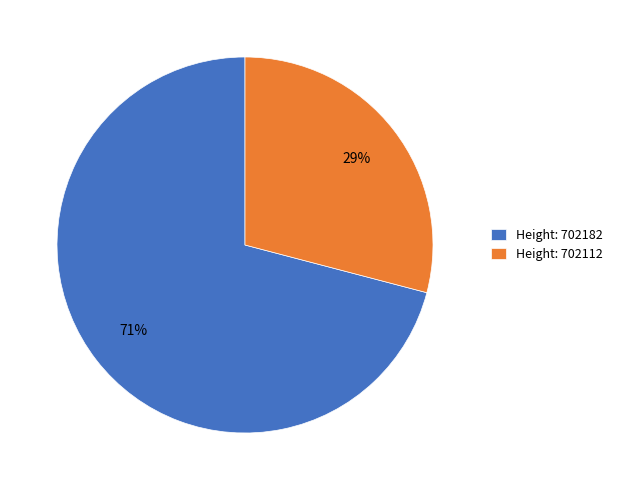

Approximately how many times larger is the value at Height: 702112 compared to Height: 702182?

0.4